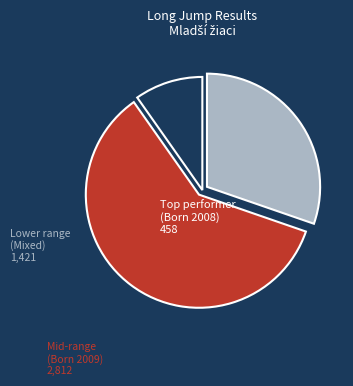

Does Lower range (Mixed) represent more than half of the total?

No